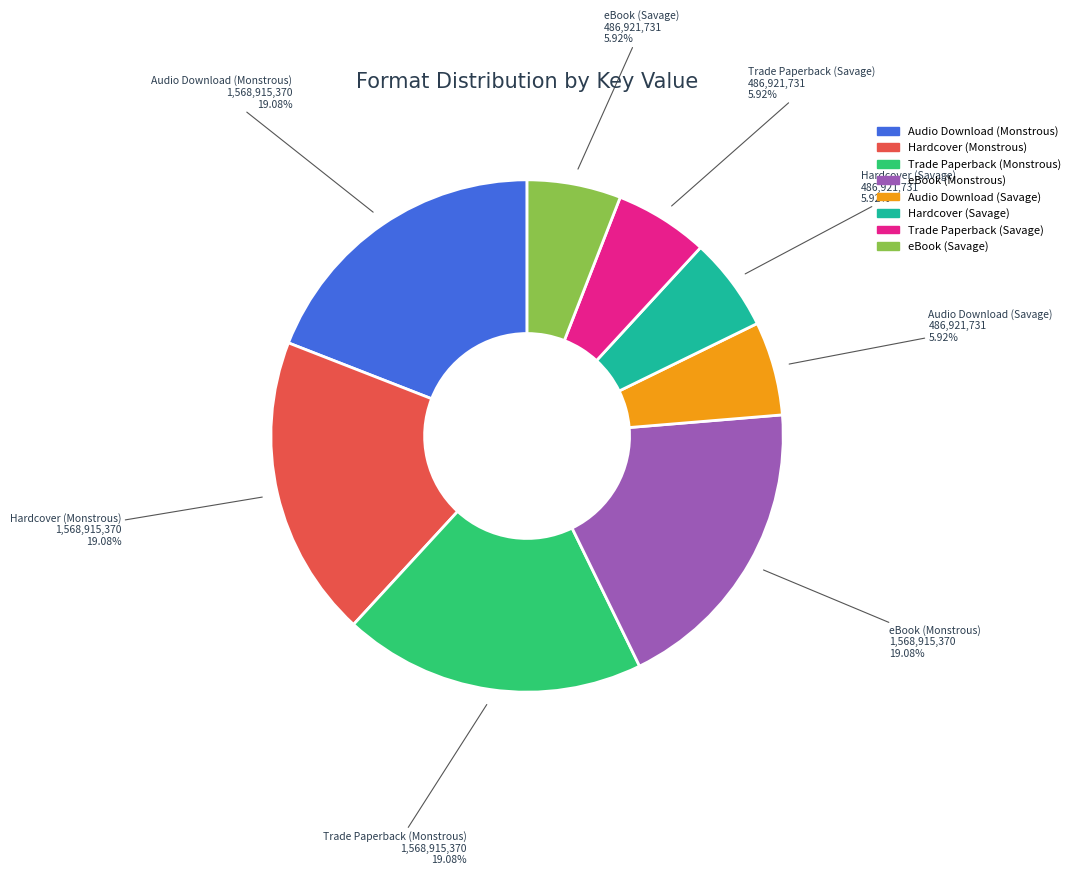

How many slices are in this pie chart?

8